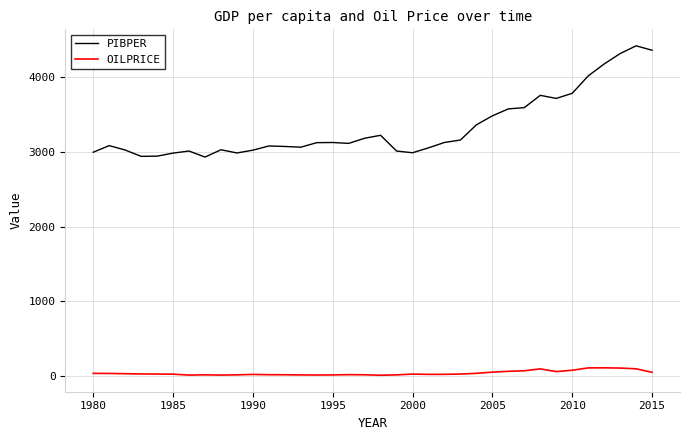

List the series in order of their peak value, highest first.

PIBPER, OILPRICE